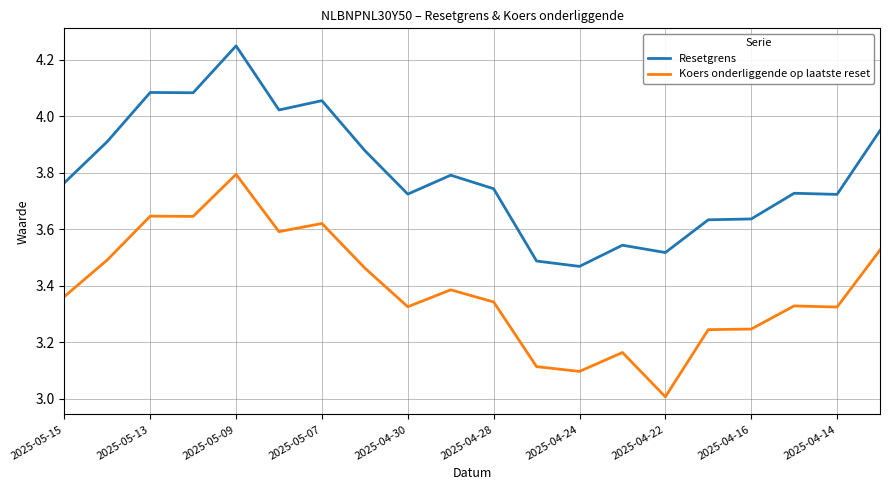

Which series has the largest total across all categories?

Resetgrens